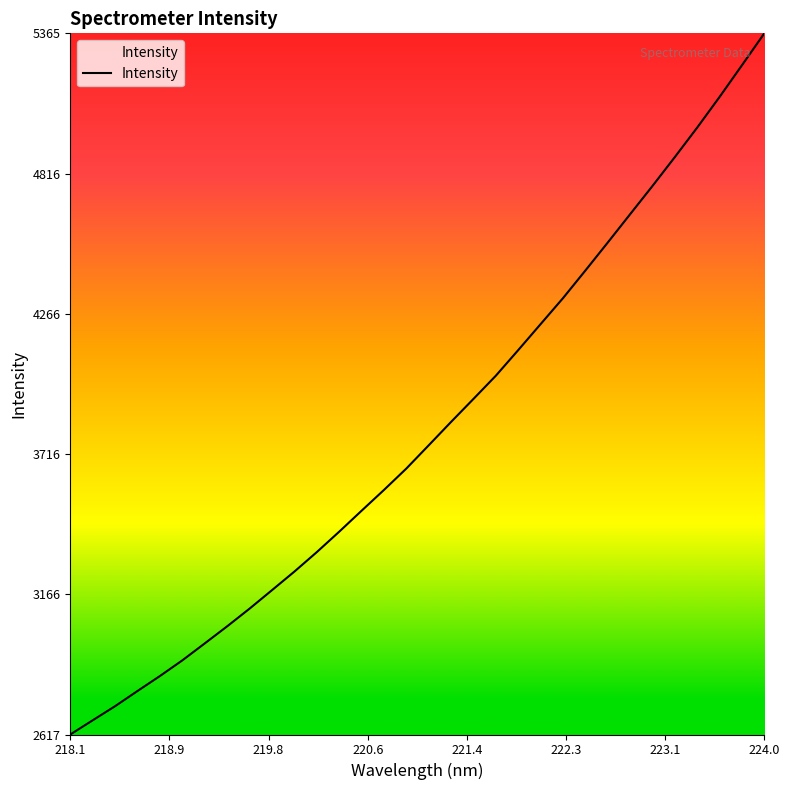

Reading left to right, what are all the values shown in this chart?

2617.3	2672.9	2728.3	2787.8	2846.5	2907.9	2974.3	3041.3	3110.6	3183.0	3255.8	3332.1	3412.1	3494.3	3575.8	3659.7	3750.9	3842.7	3932.8	4023.8	4124.2	4226.0	4327.8	4436.0	4545.7	4656.7	4767.5	4880.9	4996.5	5116.6	5240.6	5365.8